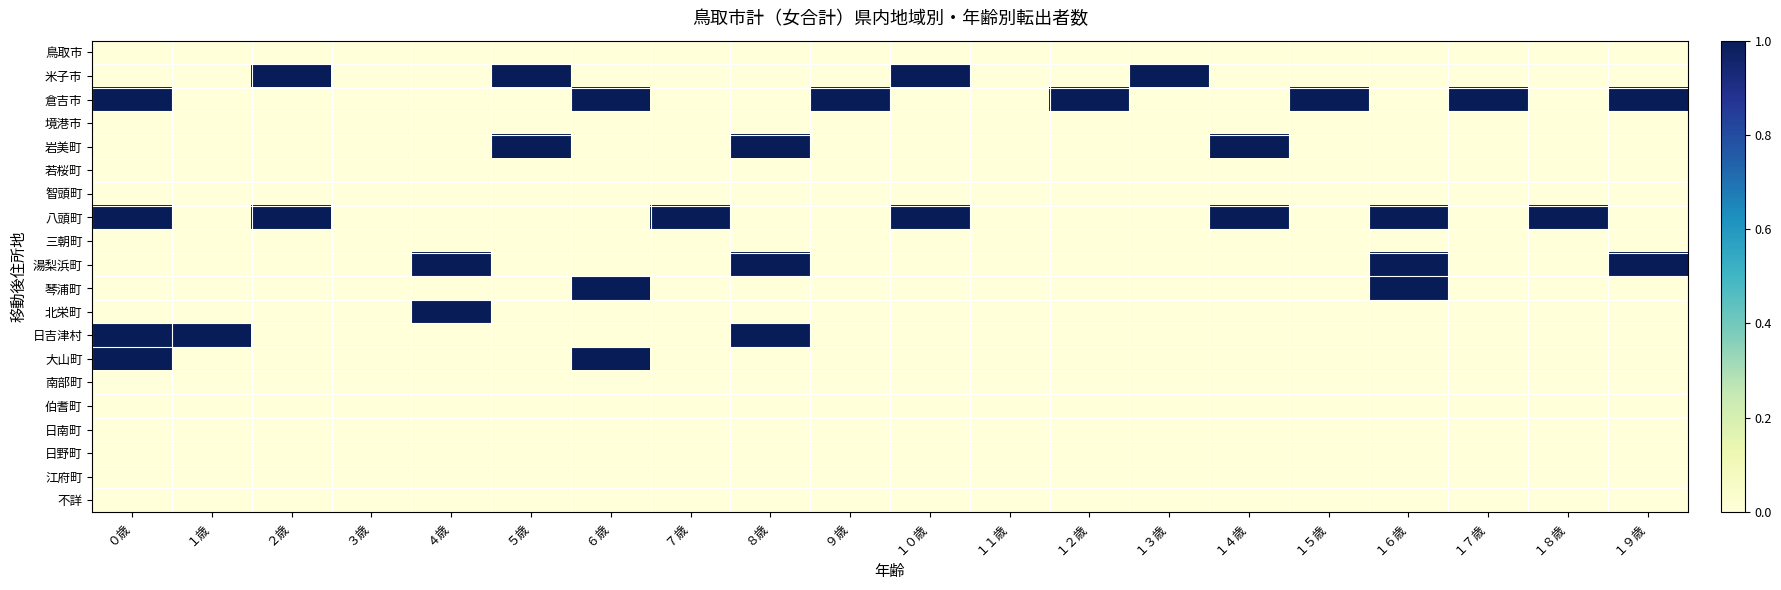

How many data points does each series have?

20